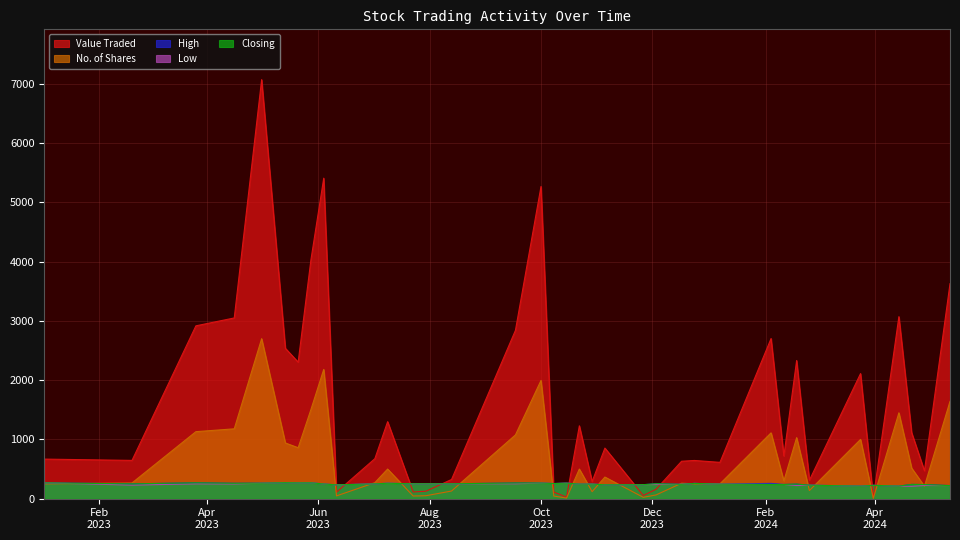

True or false: Closing and Low cross at least once.

False